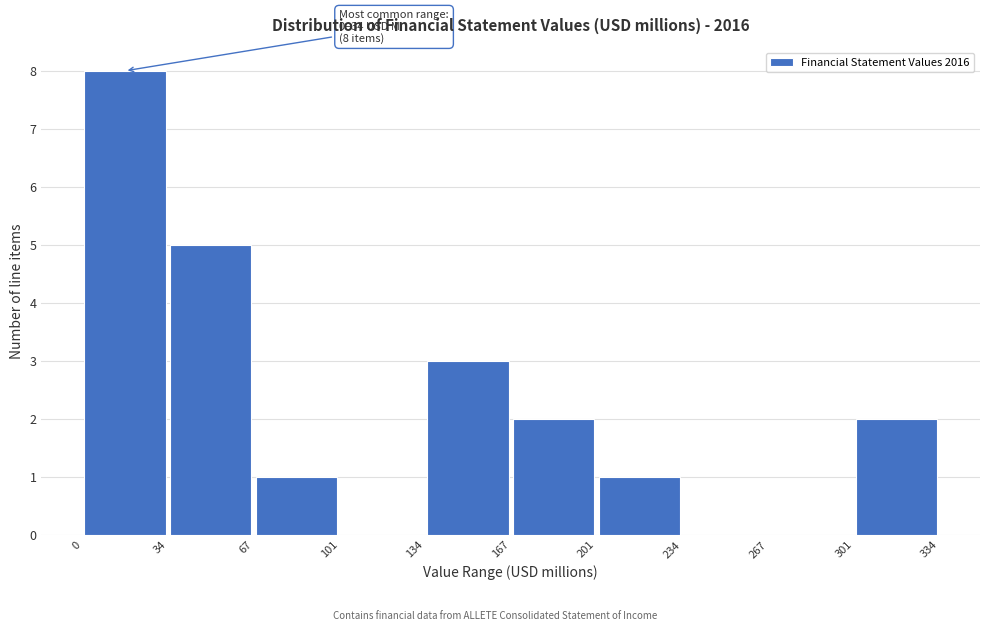

Which range on the x-axis has the tallest bar?

0 to 34